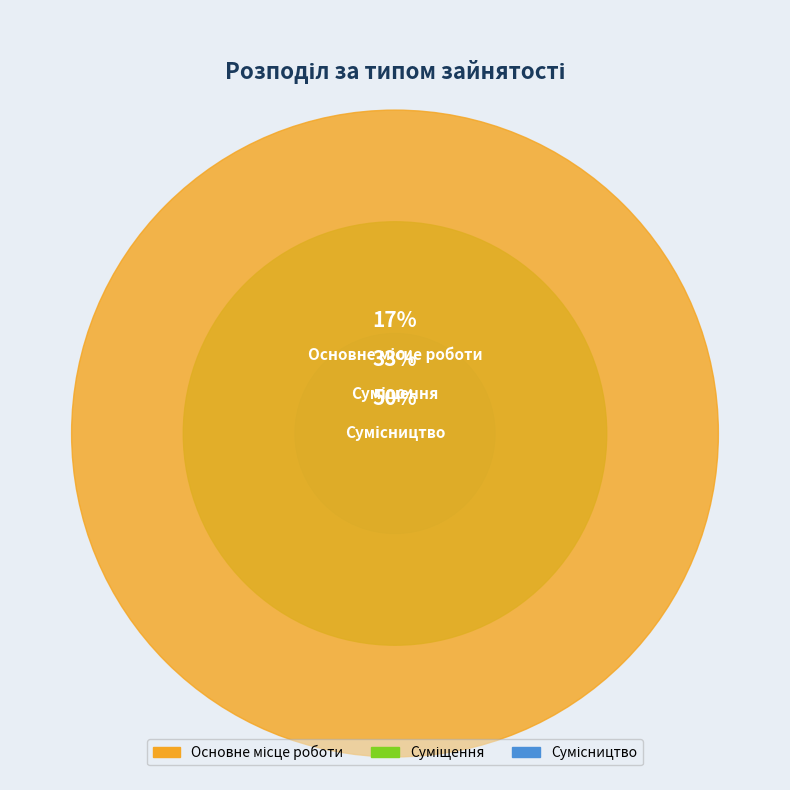

What percentage is the Суміщення slice, to the nearest percent?

33%